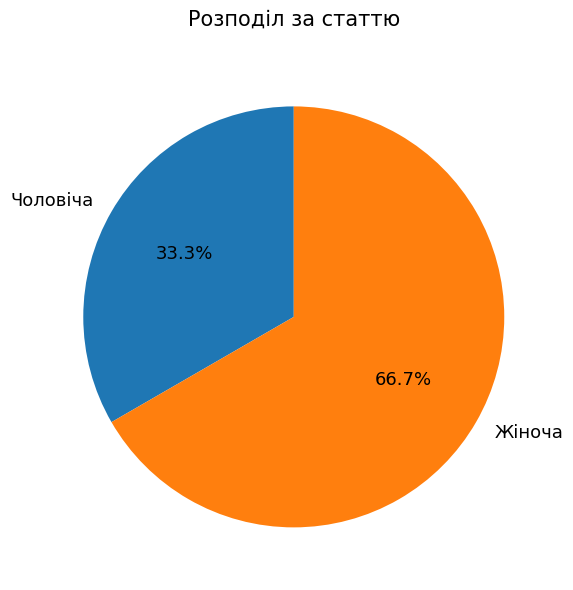

Is it true that Жіноча is 60% of the pie?

False